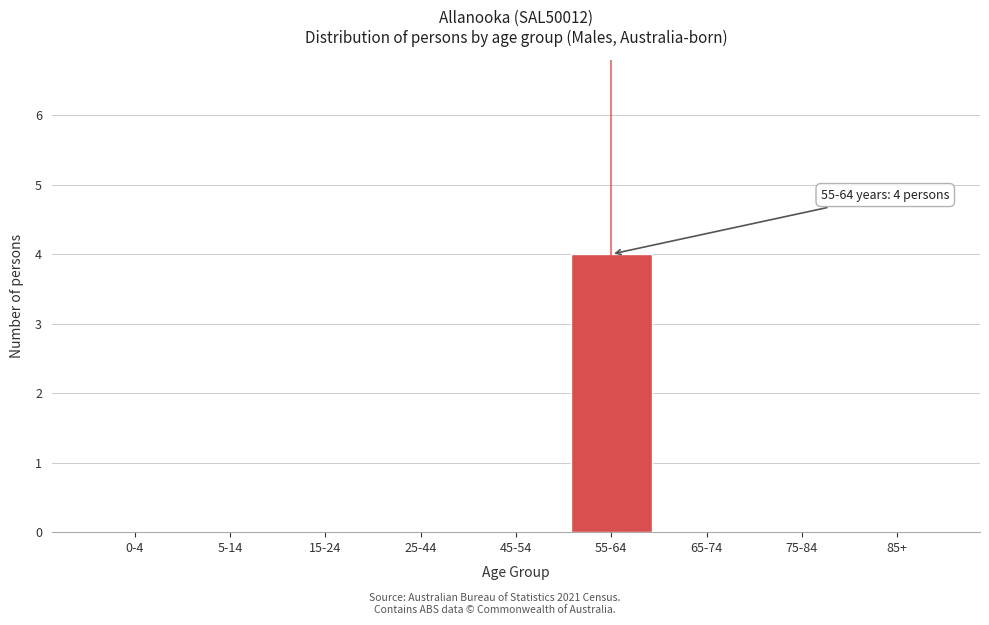

Reading left to right, extract all data points from this chart.

0-4=0	5-14=0	15-24=0	25-44=0	45-54=0	55-64=4	65-74=0	75-84=0	85+=0